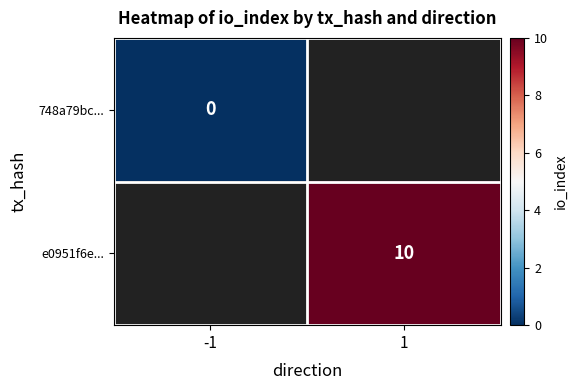

Is the value of 748a79bc... at -1 greater than the value of e0951f6e... at 1?

No